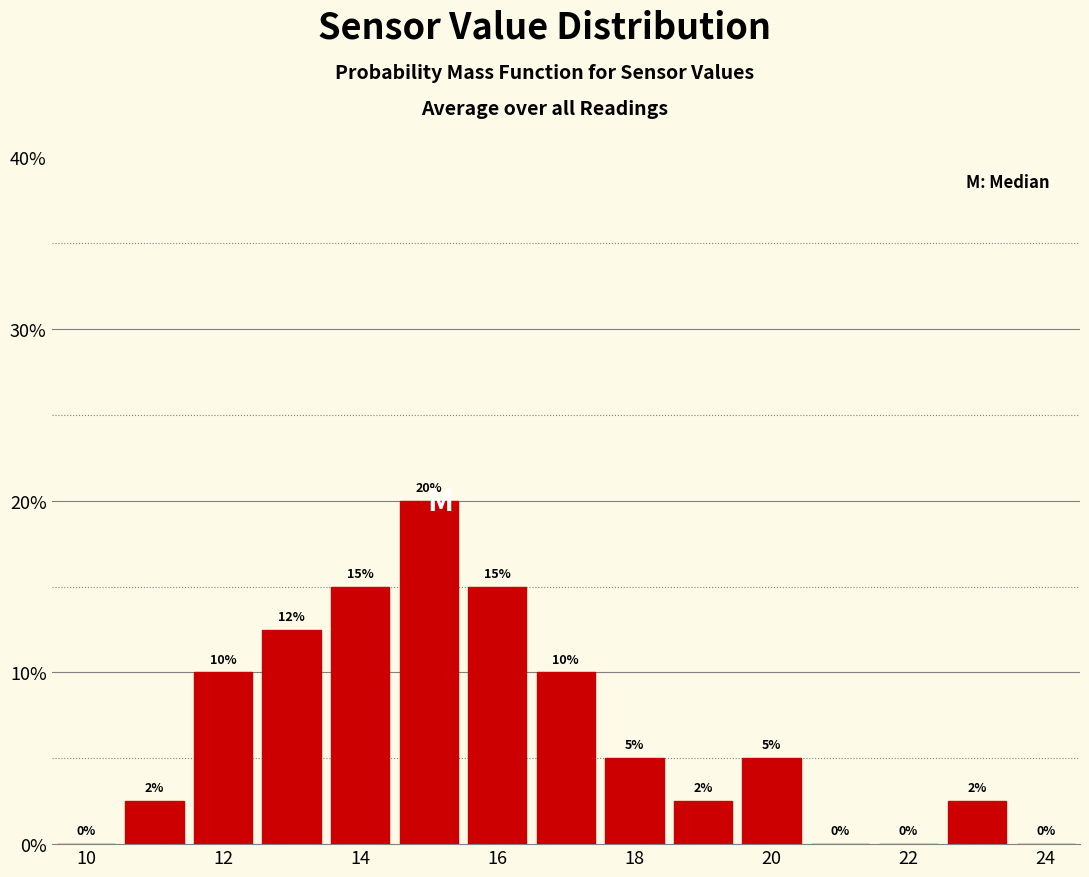

Over which range of the x-axis is the bar tallest?

14.5 to 15.5